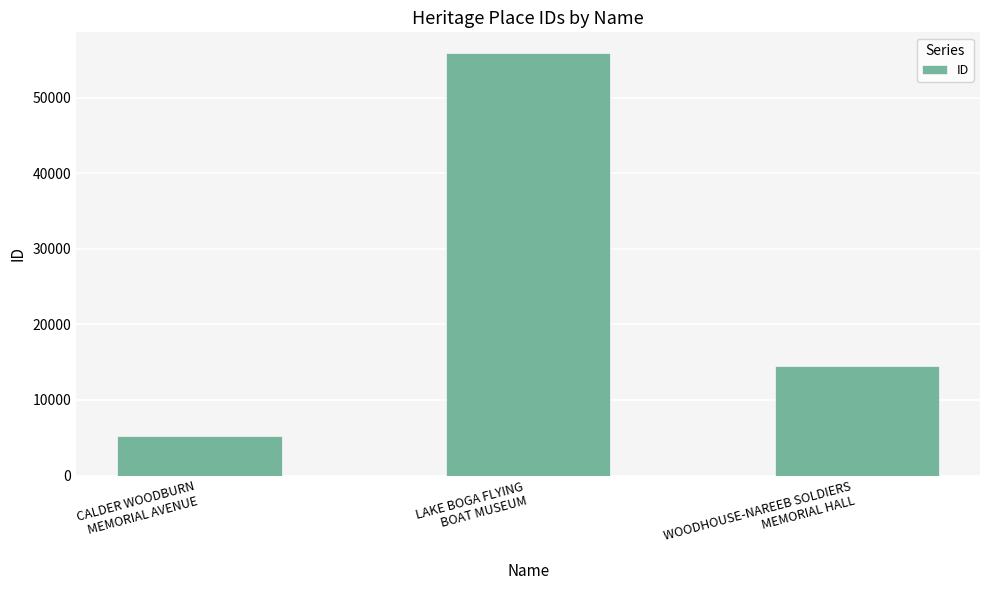

Which has a higher value, LAKE BOGA FLYING
BOAT MUSEUM or CALDER WOODBURN
MEMORIAL AVENUE?

LAKE BOGA FLYING
BOAT MUSEUM